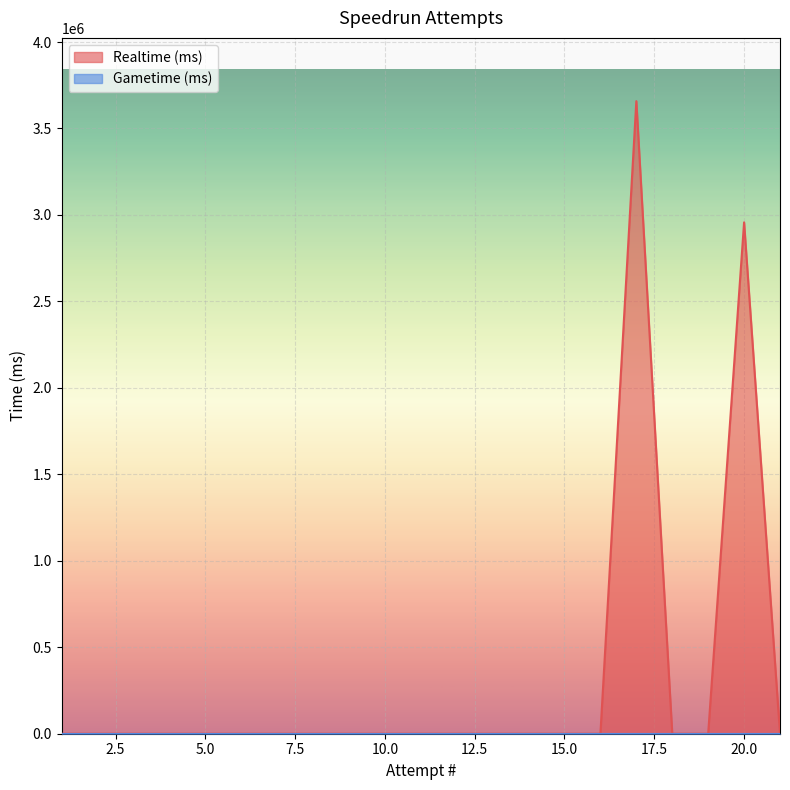

How many categories are shown in the chart?

21